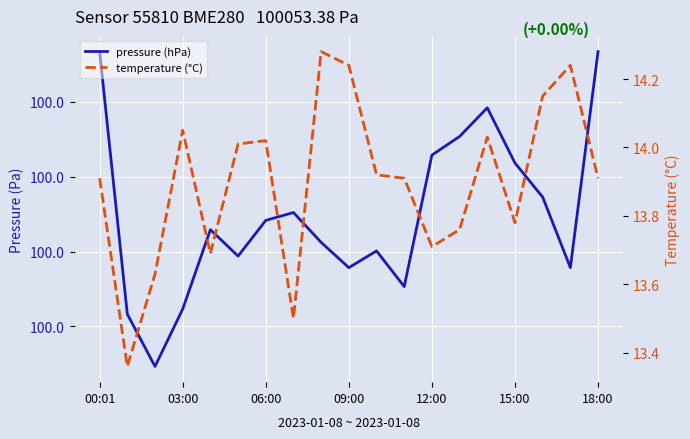

True or false: pressure (hPa) and temperature (°C) intersect in this chart.

False